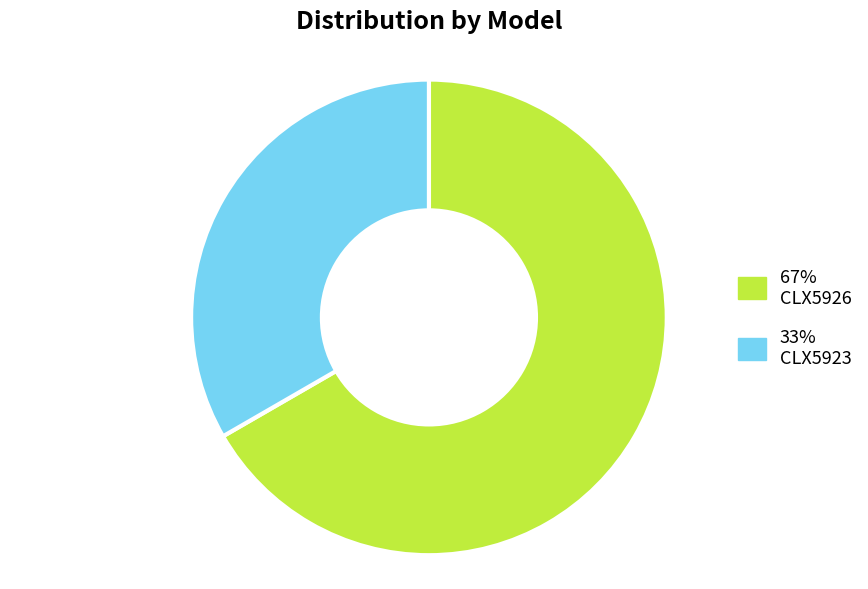

Is there a majority slice in this chart?

Yes